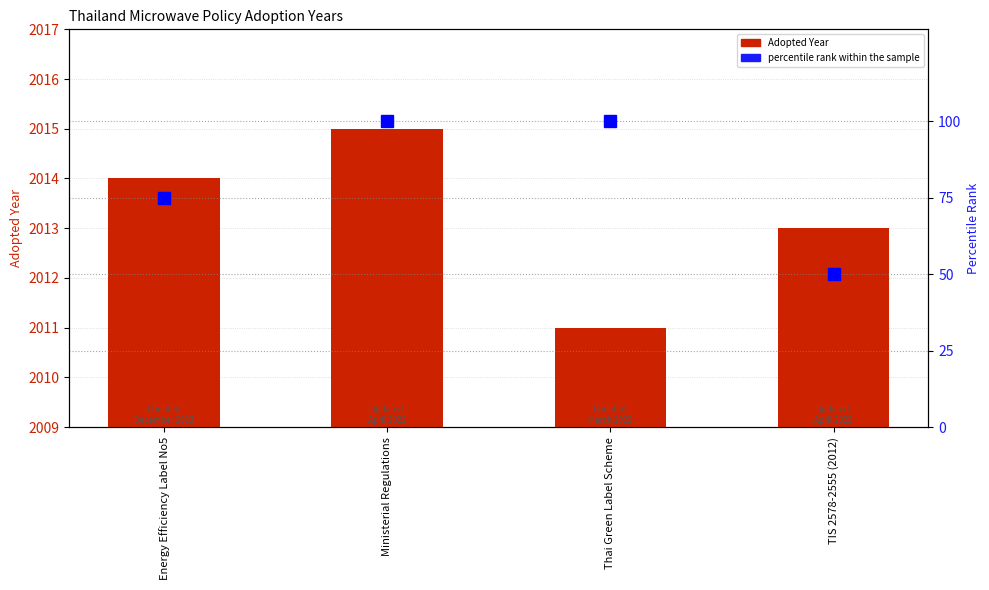

What is the total value across all series at TIS 2578-2555 (2012)?

2063